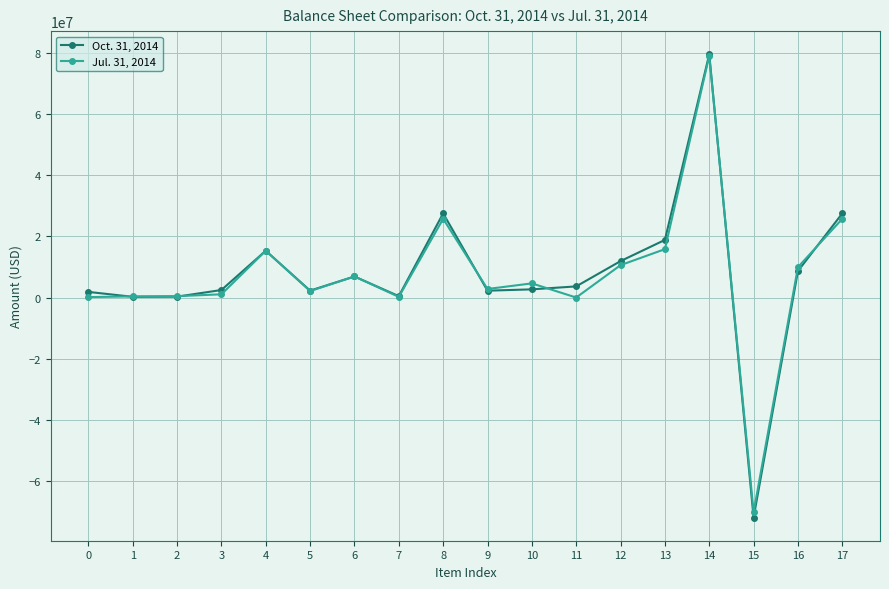

What is the maximum value shown in the chart?

79481630